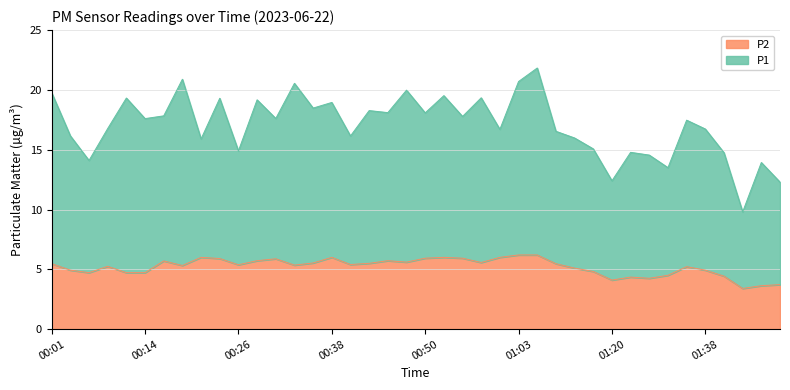

The chart shows a value of 5.9 at 00:31. True or false?

True